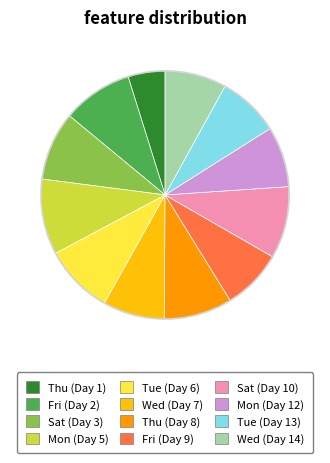

Which has a higher value, Sat (Day 3) or Wed (Day 14)?

Sat (Day 3)